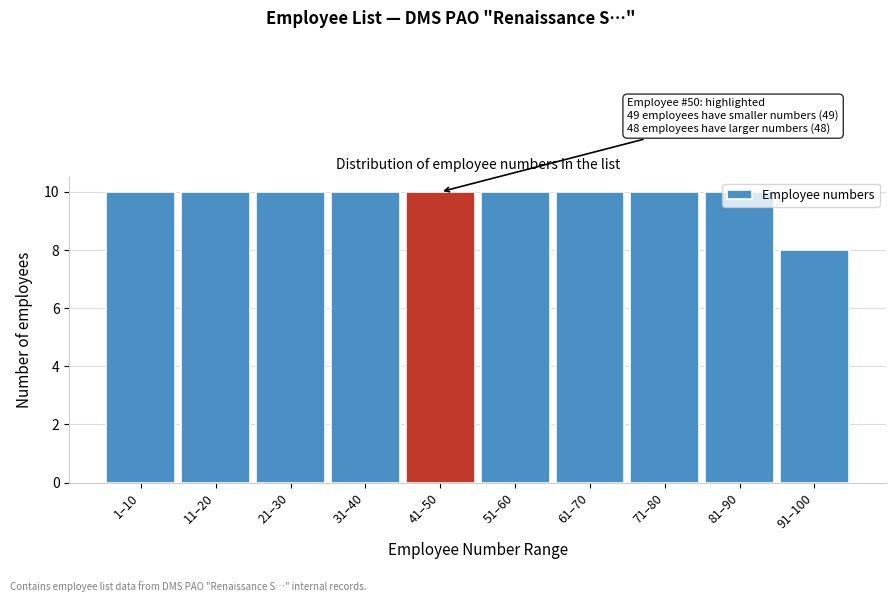

Is it true that the value at 41–50 is 10?

True